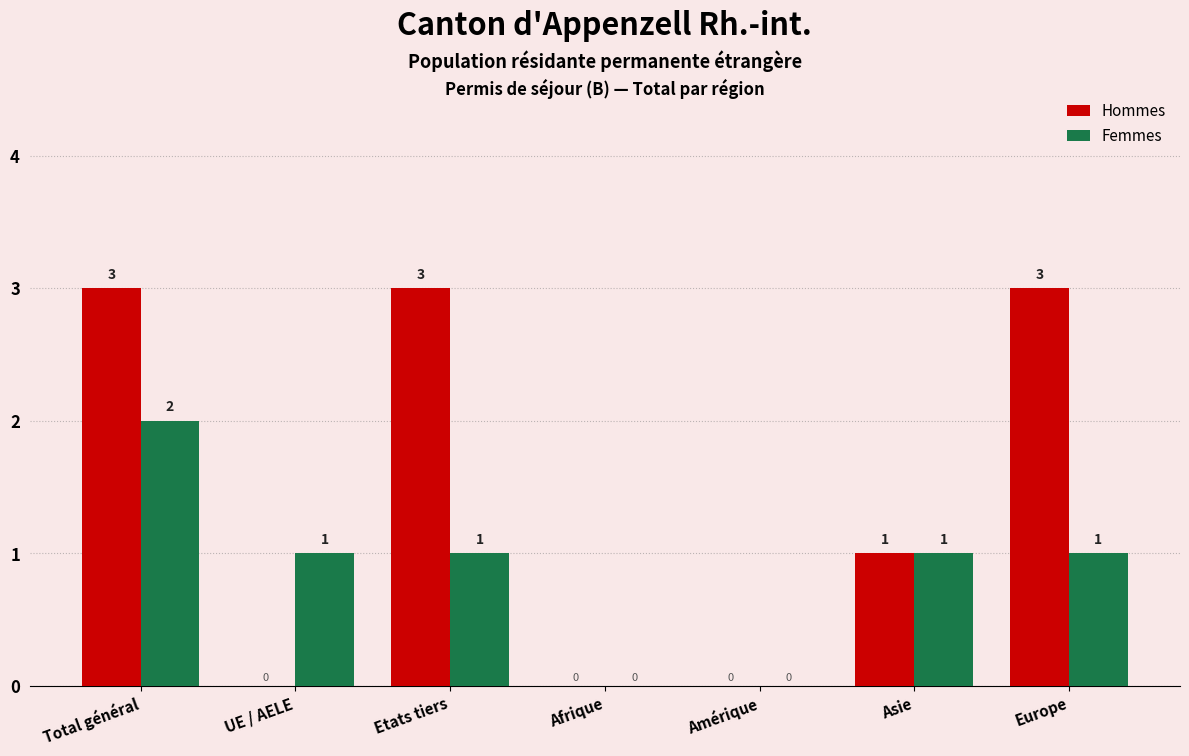

What is the greatest value displayed?

3